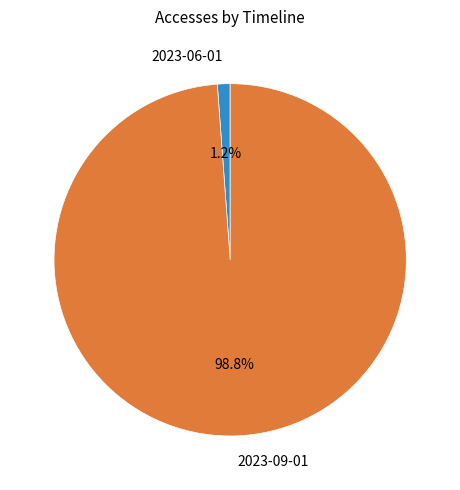

How many segments does this pie chart have?

2